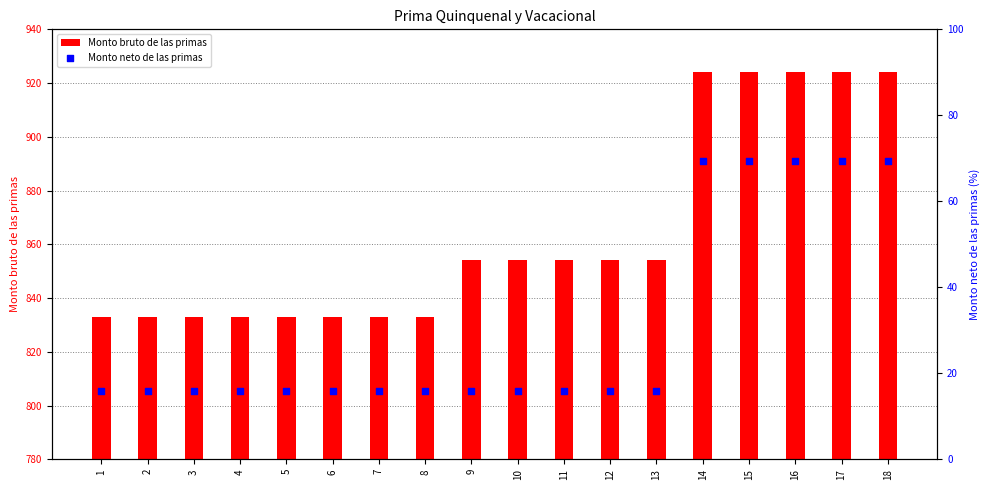

Is the value of Monto neto de las primas at 13 greater than the value of Monto bruto de las primas at 14?

No